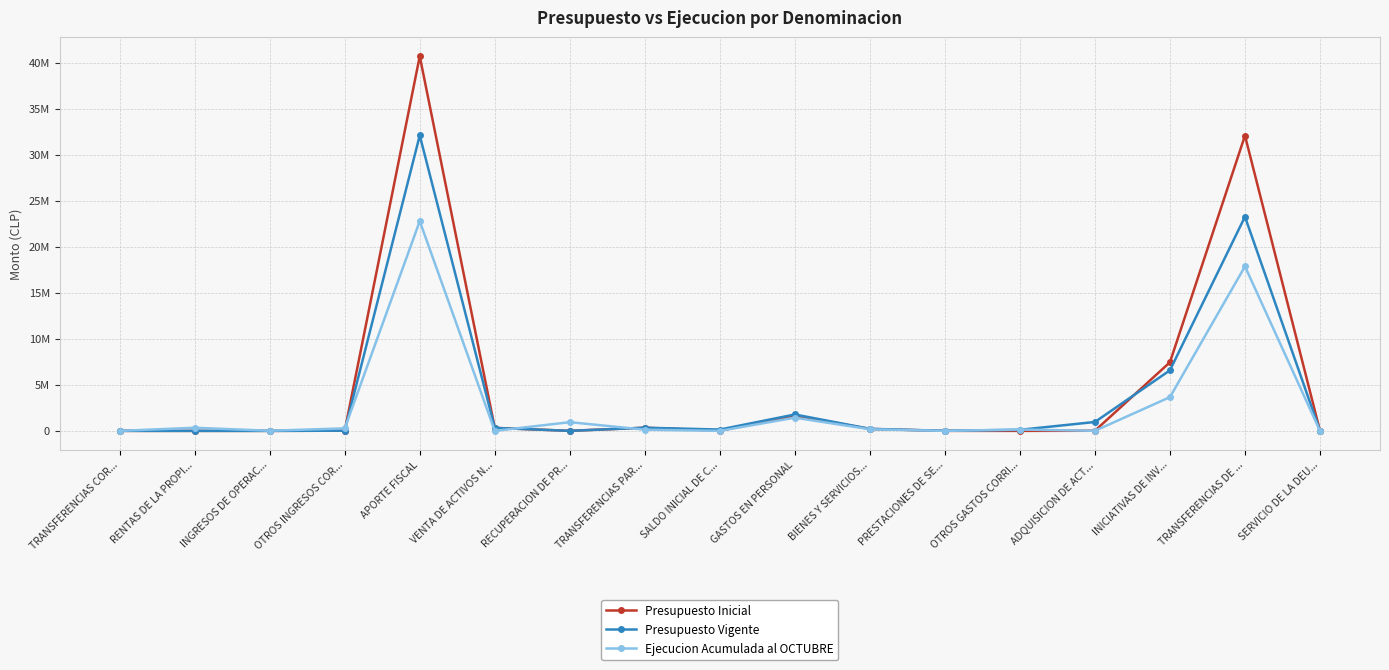

Which series has the largest range (max minus min)?

Presupuesto Inicial